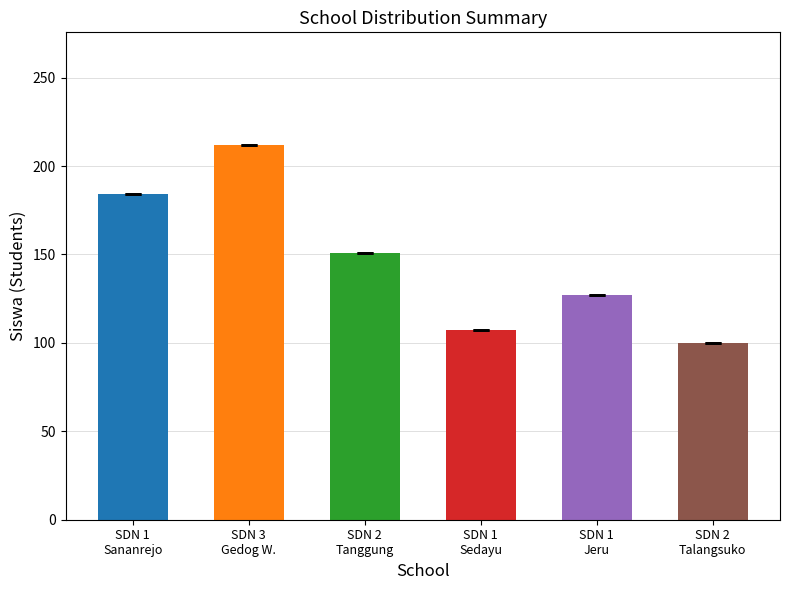

What is the difference between the second highest and second lowest values?

77